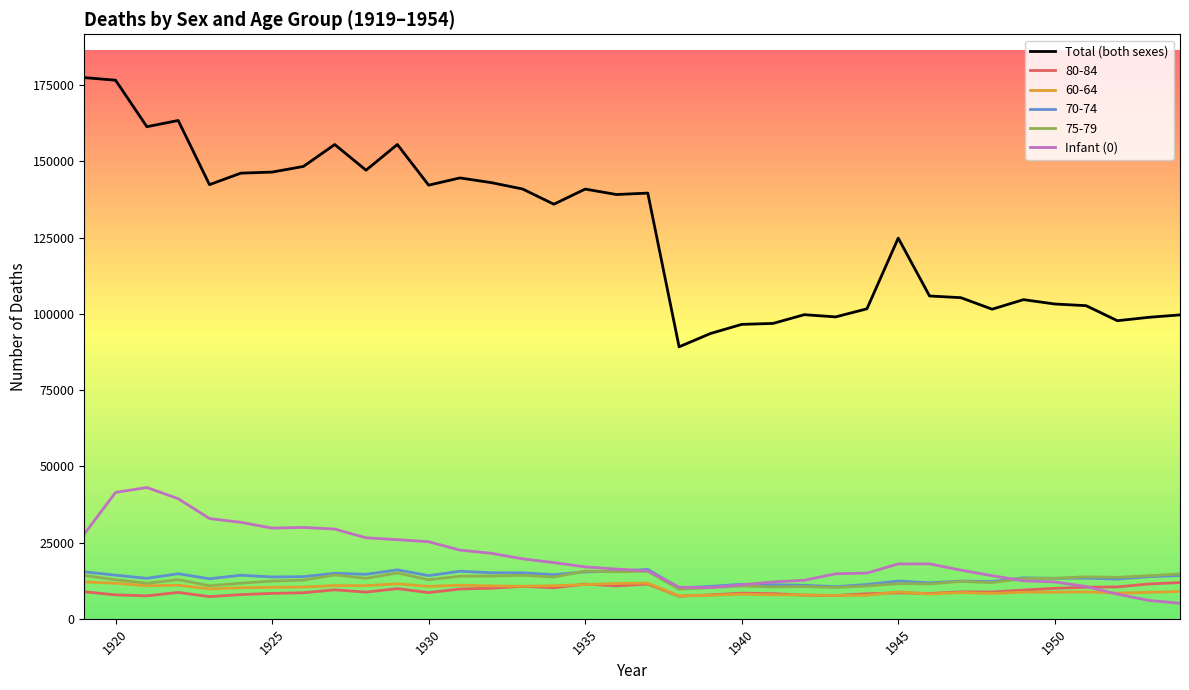

Which series has the largest total across all categories?

Total (both sexes)